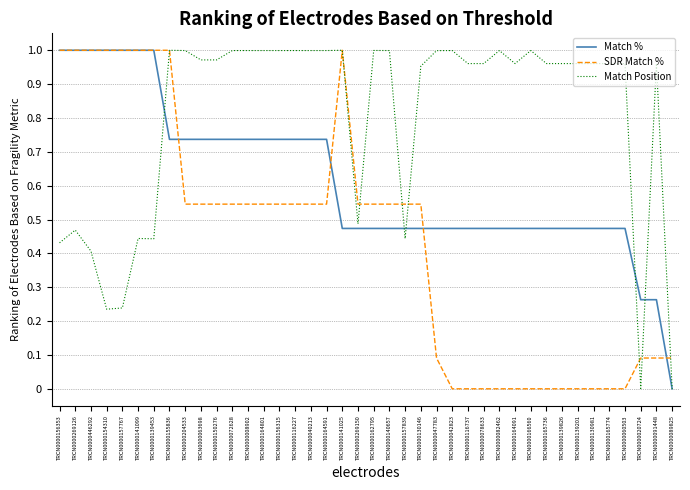

The Match % series shows 0.0 at TRCN0000089825. True or false?

True